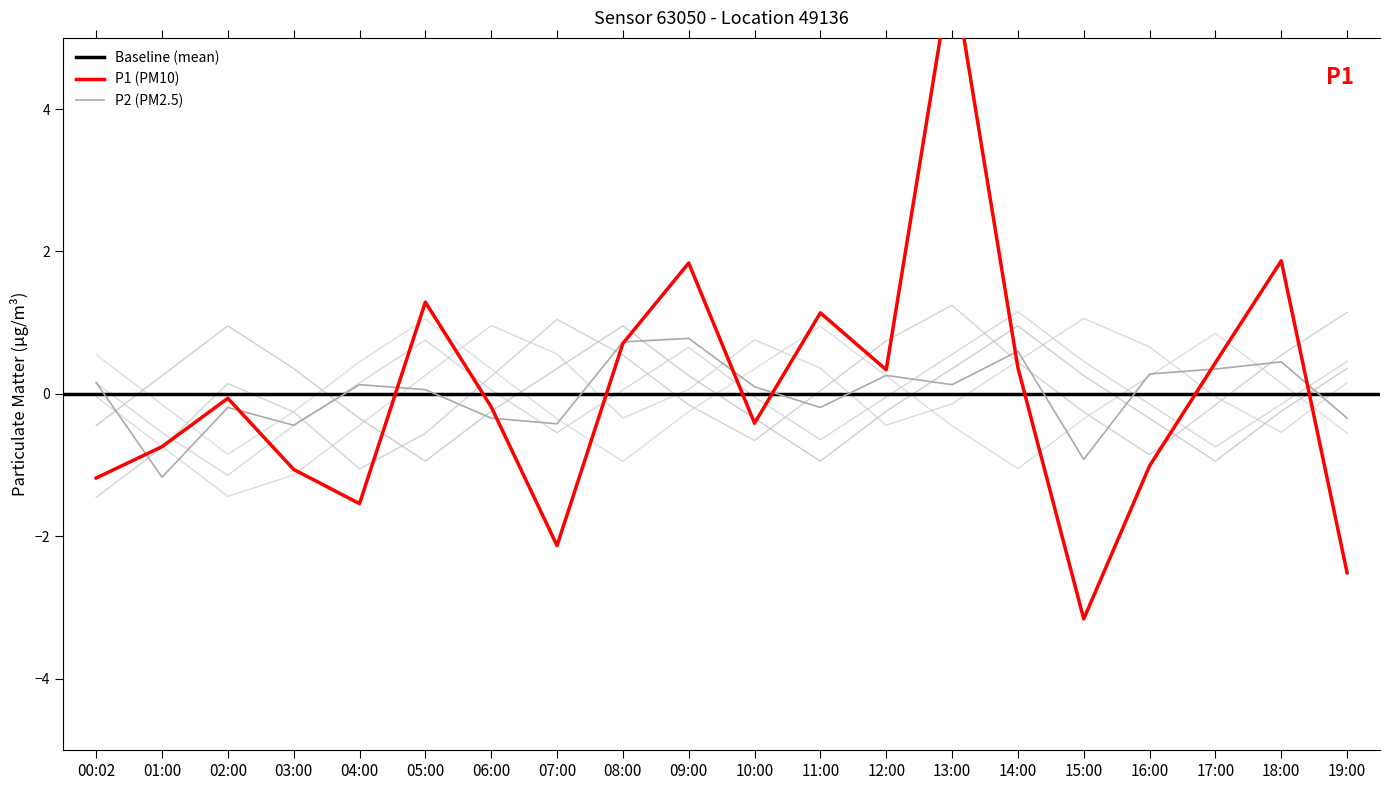

Reading right to left, what are all the values shown in this chart?

P1: 19:00=-2.5	18:00=1.9	17:00=0.4	16:00=-1.0	15:00=-3.2	14:00=0.4	13:00=6.0	12:00=0.3	11:00=1.1	10:00=-0.4	09:00=1.8	08:00=0.7	07:00=-2.1	06:00=-0.2	05:00=1.3	04:00=-1.5	03:00=-1.1	02:00=-0.1	01:00=-0.7	00:02=-1.2
P2: 19:00=-0.3	18:00=0.4	17:00=0.3	16:00=0.3	15:00=-0.9	14:00=0.6	13:00=0.1	12:00=0.3	11:00=-0.2	10:00=0.1	09:00=0.8	08:00=0.7	07:00=-0.4	06:00=-0.3	05:00=0.1	04:00=0.1	03:00=-0.4	02:00=-0.2	01:00=-1.2	00:02=0.2